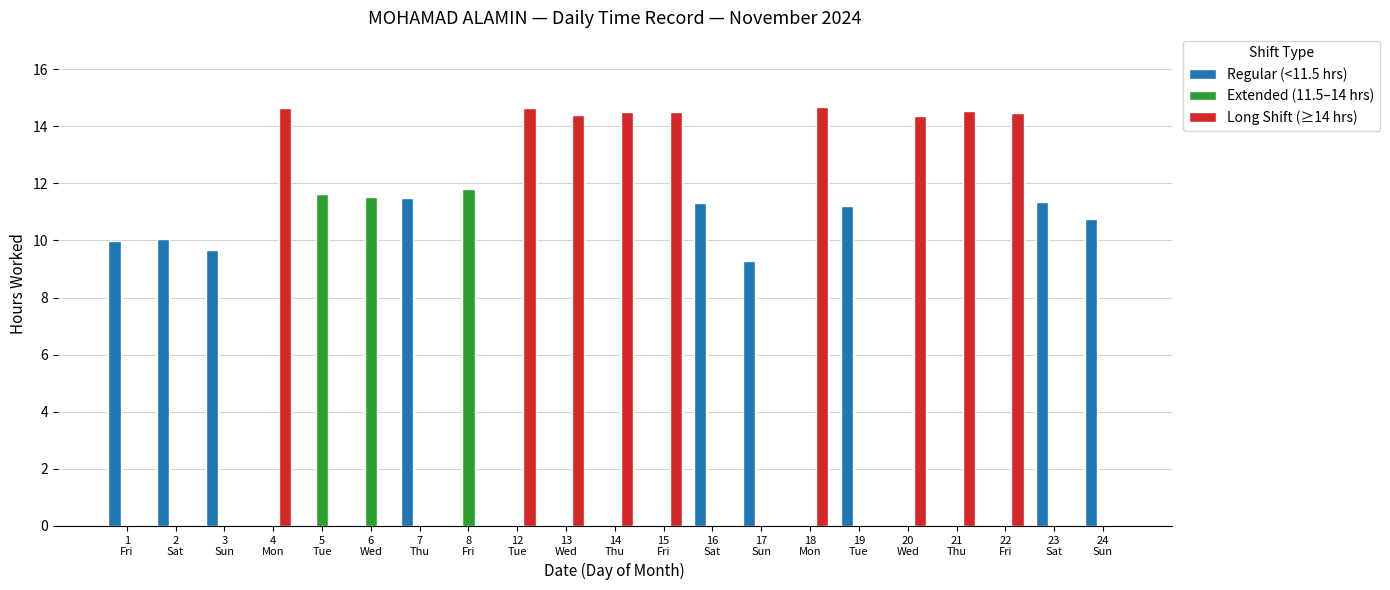

How many groups of bars are there?

21